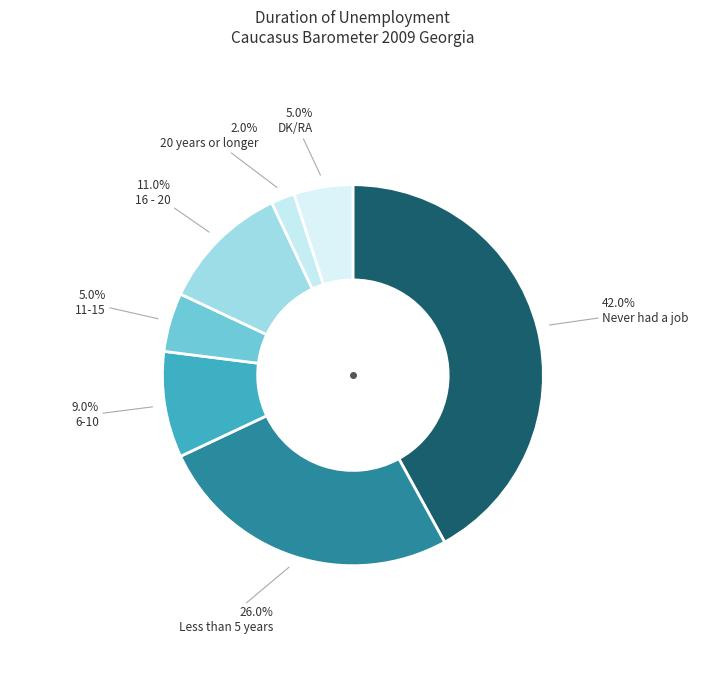

What is the largest slice in the pie chart?

Never had a job